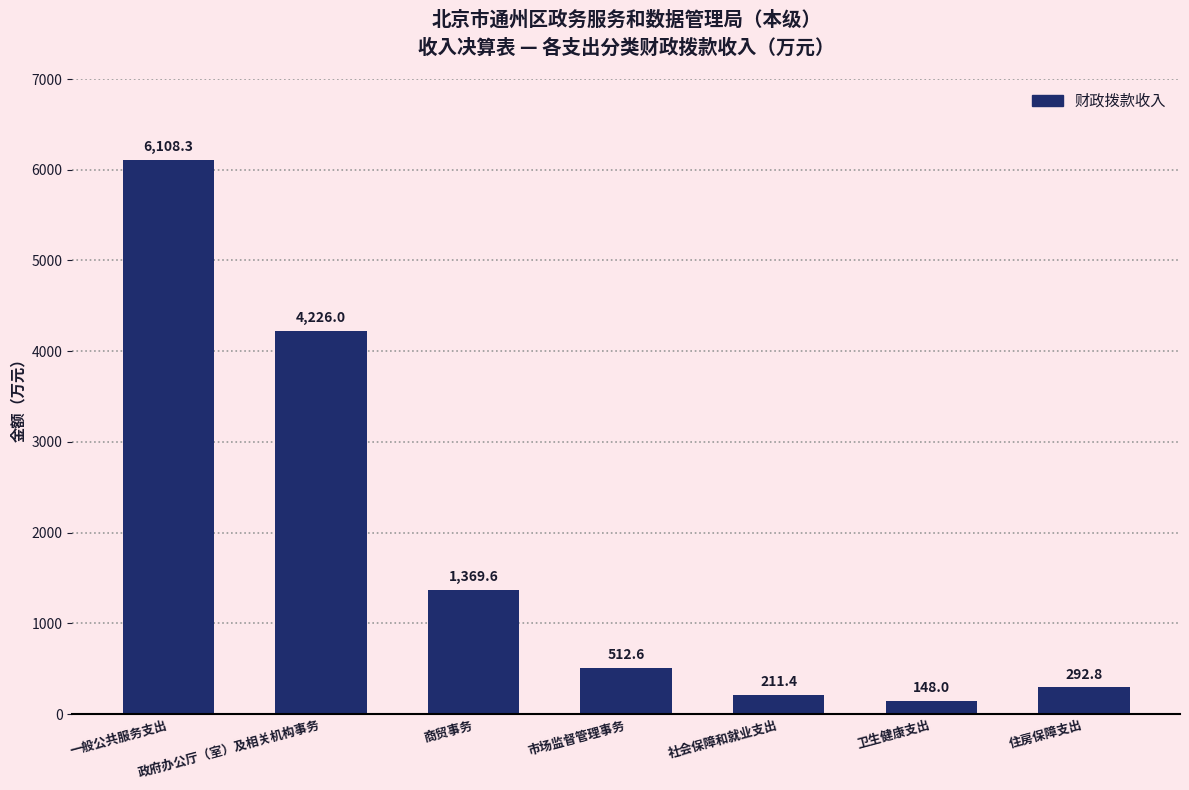

Are the bars grouped side by side (vs. stacked)?

No